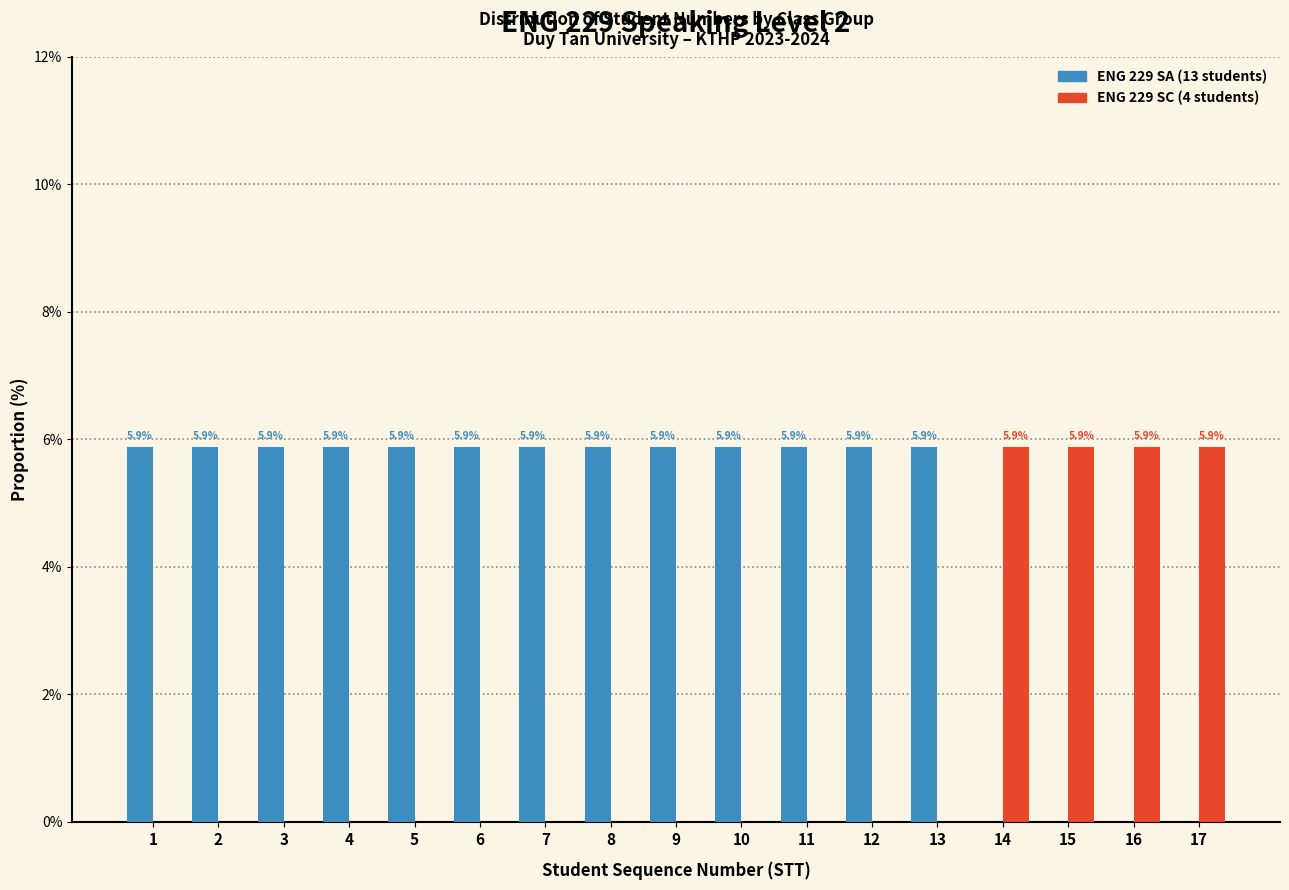

Reading left to right, transcribe all the data shown in this chart.

ENG 229 SA: 1=5.9	2=5.9	3=5.9	4=5.9	5=5.9	6=5.9	7=5.9	8=5.9	9=5.9	10=5.9	11=5.9	12=5.9	13=5.9	14=0.0	15=0.0	16=0.0	17=0.0
ENG 229 SC: 1=0.0	2=0.0	3=0.0	4=0.0	5=0.0	6=0.0	7=0.0	8=0.0	9=0.0	10=0.0	11=0.0	12=0.0	13=0.0	14=5.9	15=5.9	16=5.9	17=5.9